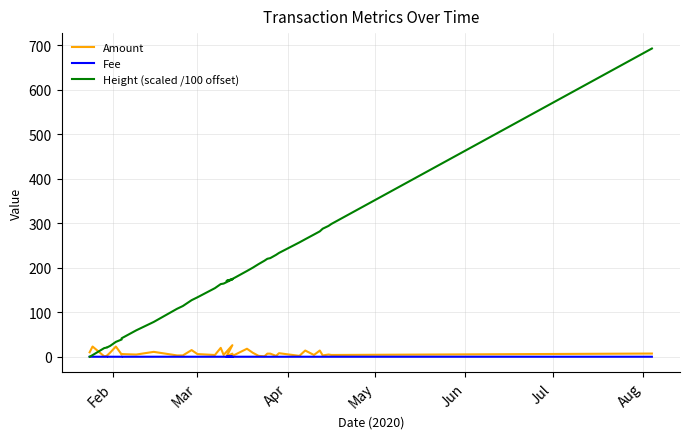

Which series has the widest spread of values?

Height (scaled /100 offset)